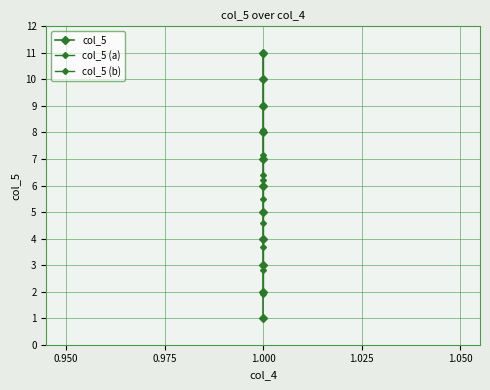

List the labels in order of value, largest first.

1, 1, 1, 1, 1, 1, 1, 1, 1, 1, 1